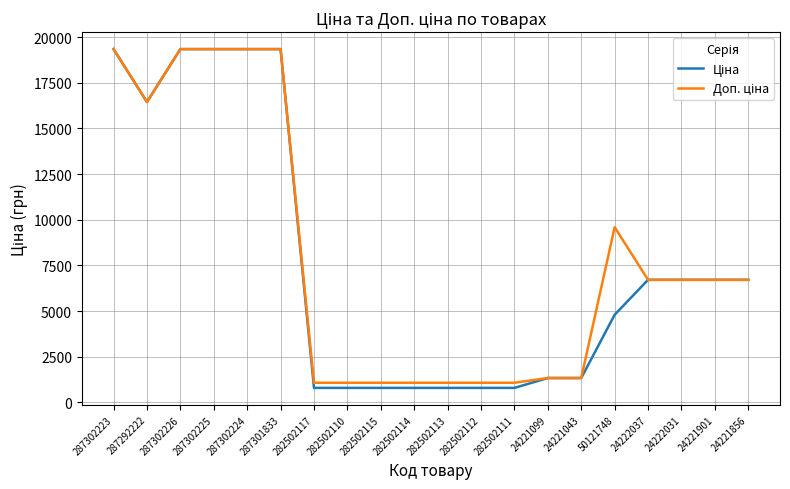

What is the total value across all series at 287302226?

38686.1